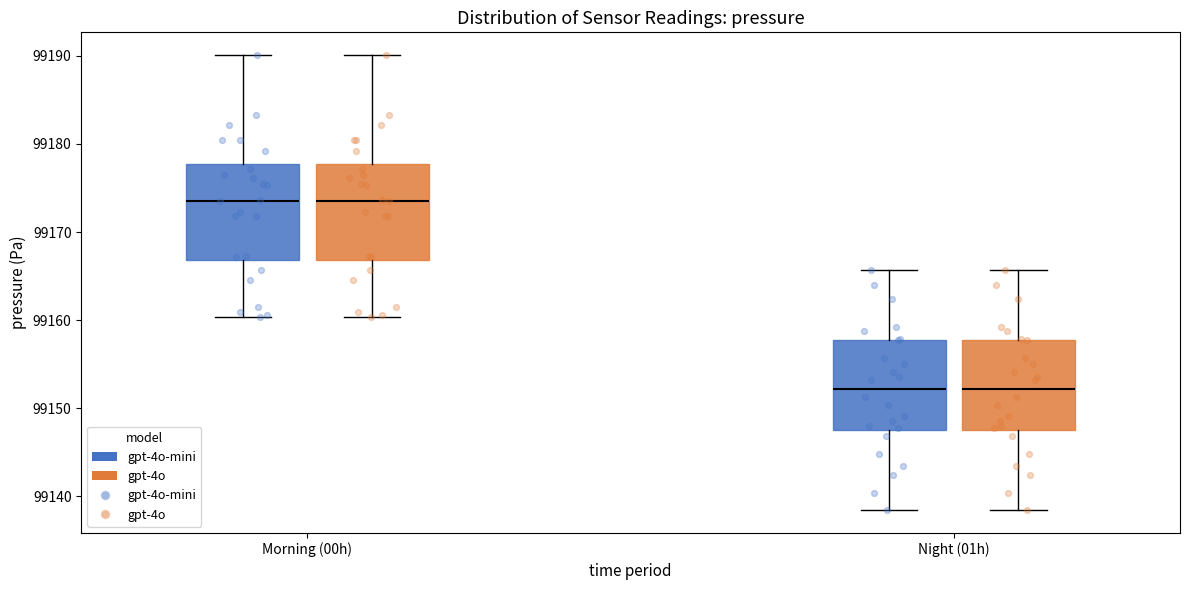

Where is the lower edge of the box for Night (01h) (gpt-4o-mini) on the y-axis? The values are not printed on the chart, so give them approximately, as read against the axis.

99148